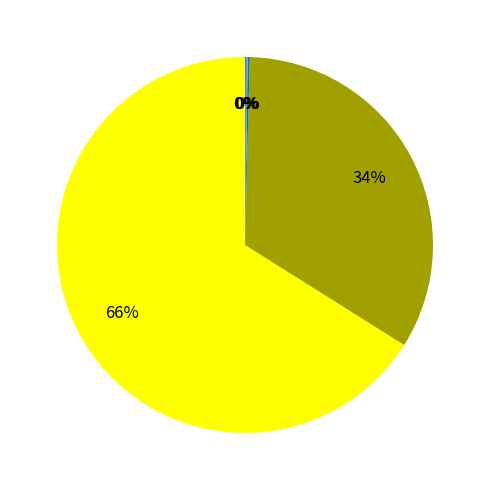

To the nearest percent, what is the difference between the largest and smallest slice percentages?

66%